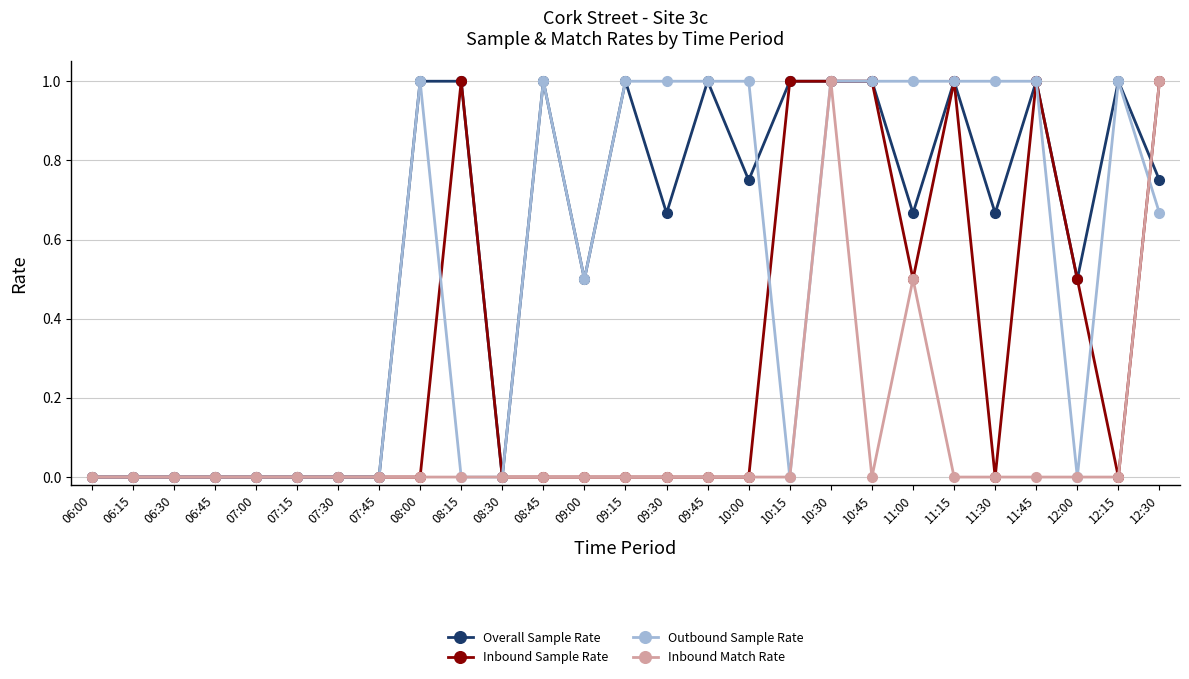

At which category is the sum across all series the highest?

10:30